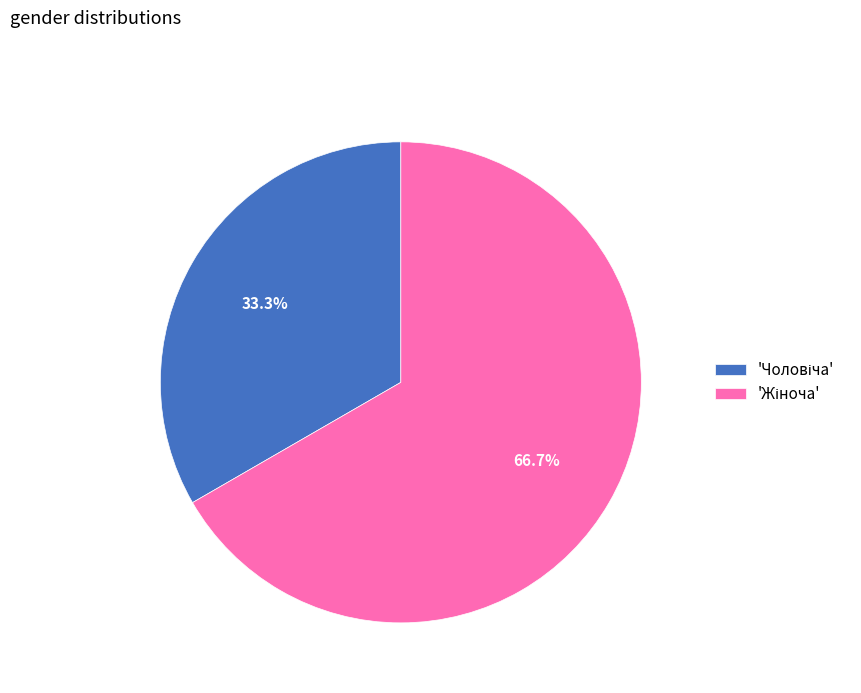

Is there any slice that represents more than half of the pie?

Yes